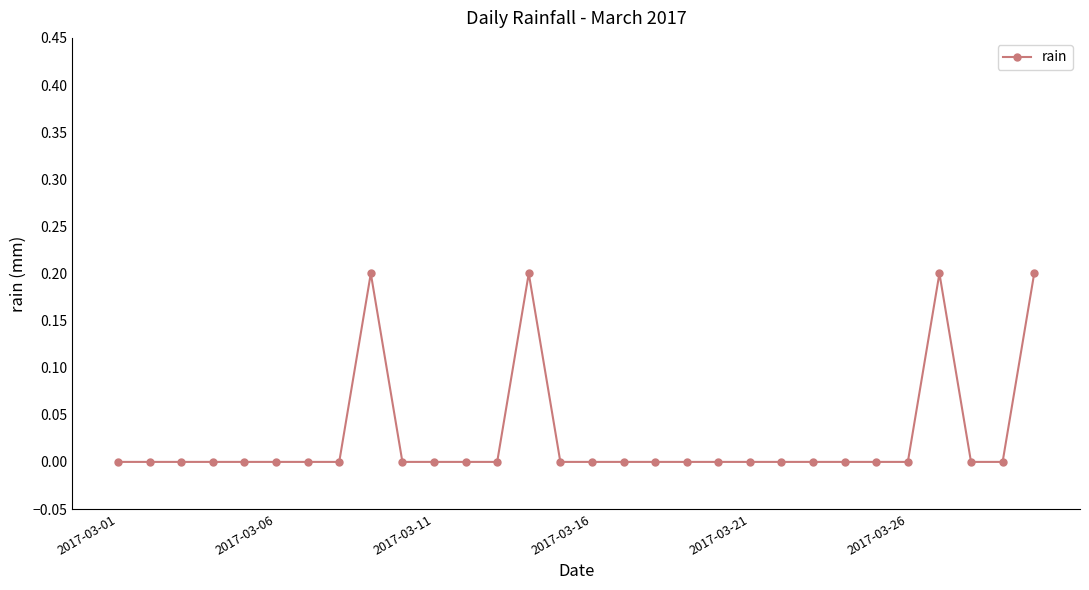

True or false: the data has more than 0 interior local peaks.

True